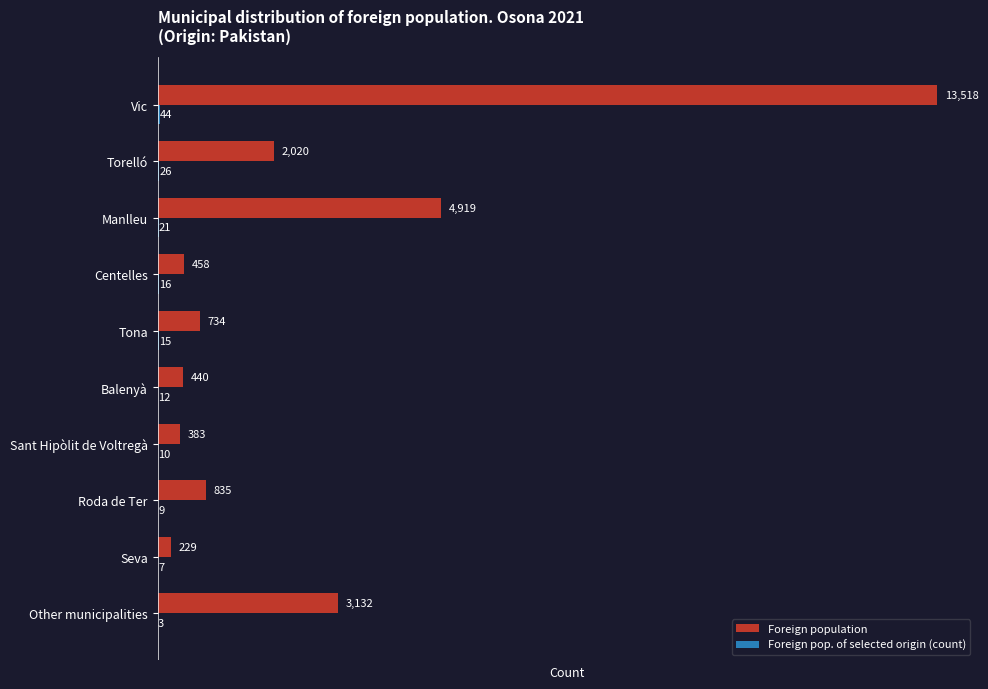

Which series changed the most between Torelló and Sant Hipòlit de Voltregà?

Foreign population